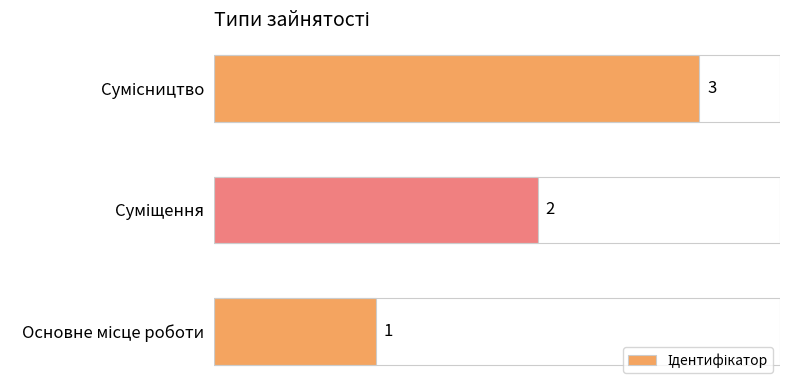

What is the greatest value displayed?

3